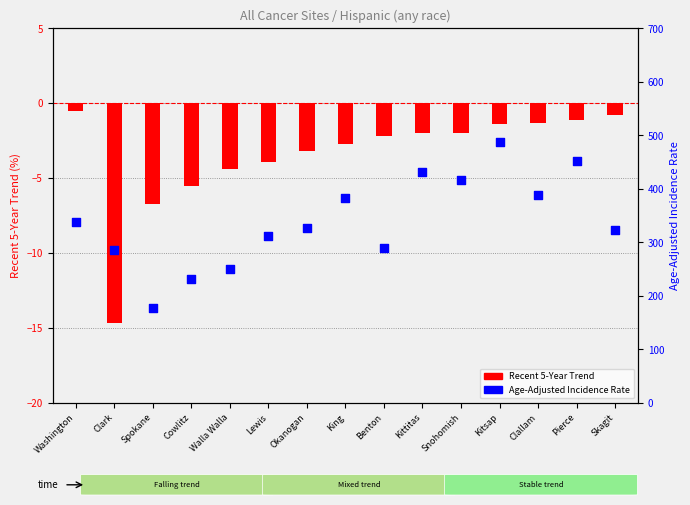

What is the total value across all series at Walla Walla?

246.7